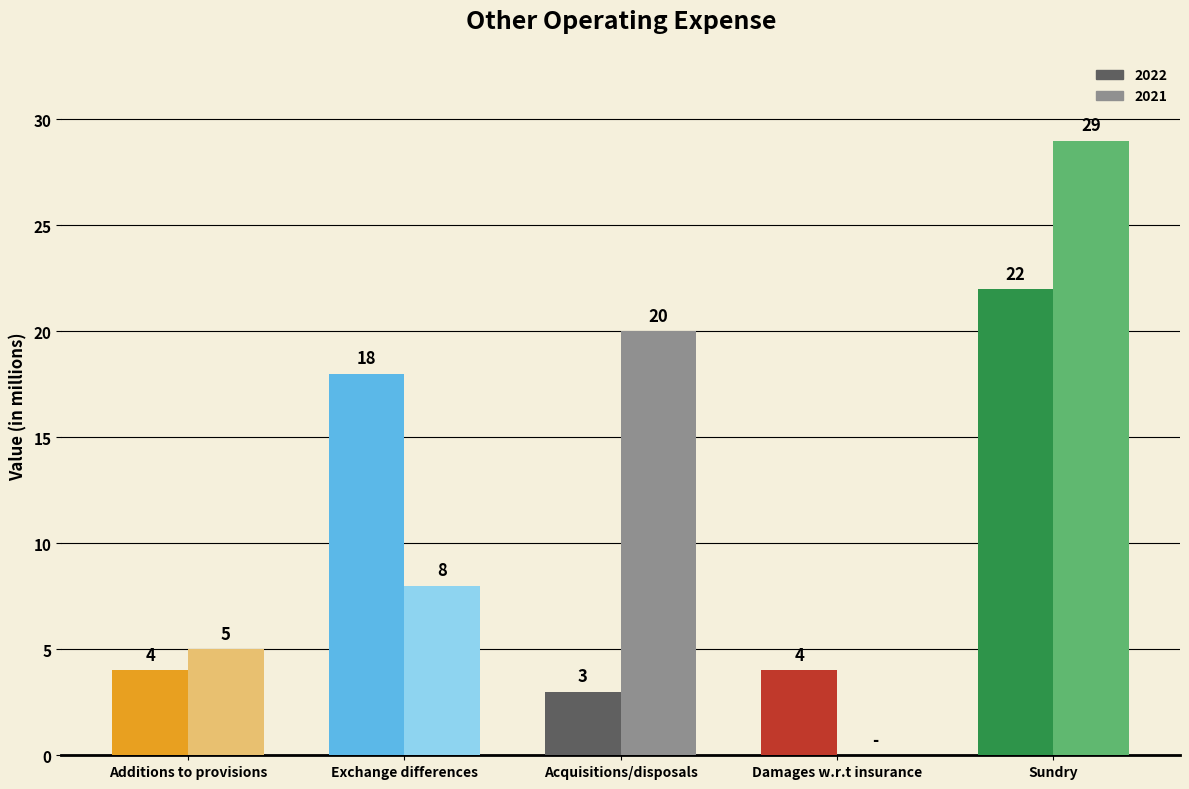

Rank the categories by 2022 value from highest to lowest.

Sundry, Exchange differences, Additions to provisions, Damages w.r.t insurance, Acquisitions/disposals